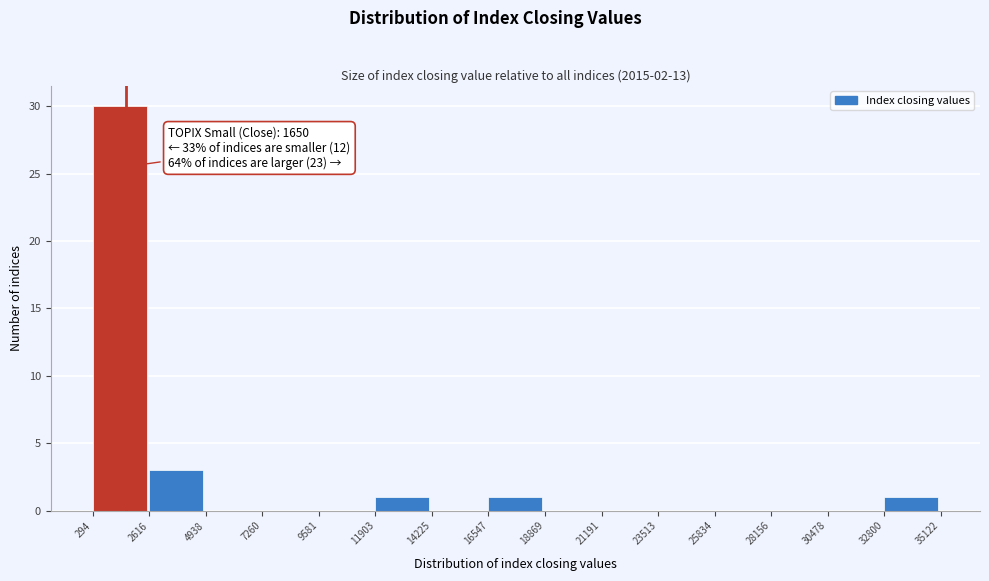

Over which range of the x-axis is the bar tallest?

294 to 2616